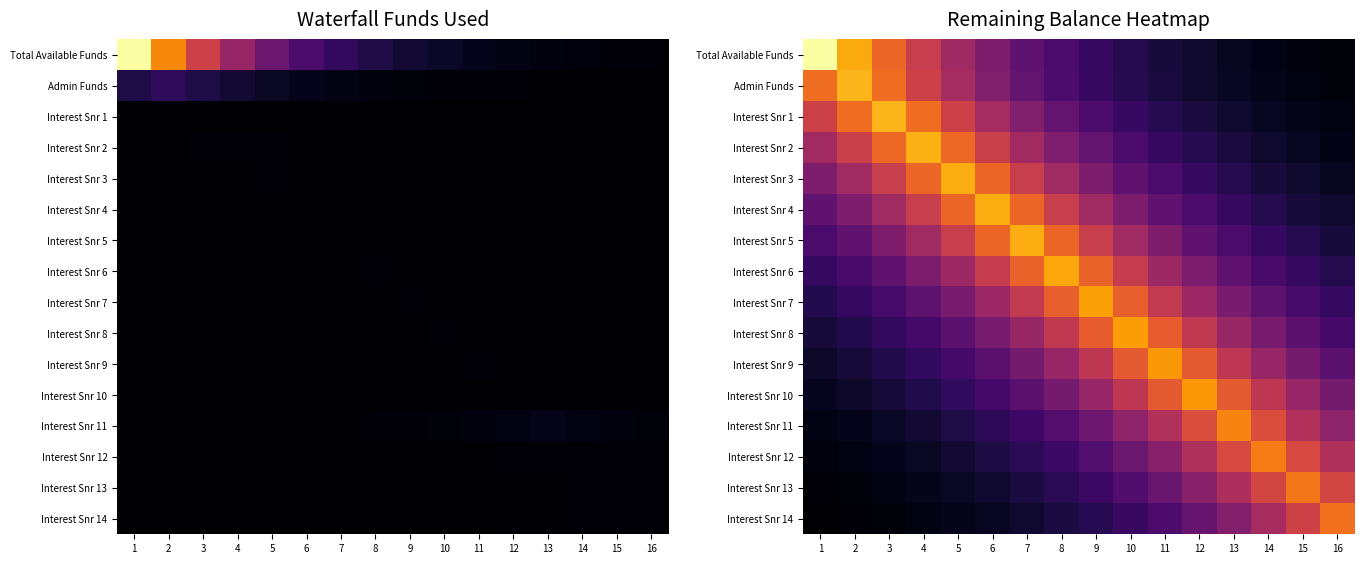

The value of Interest Snr 9 at 10 is 5484757.0. True or false?

False